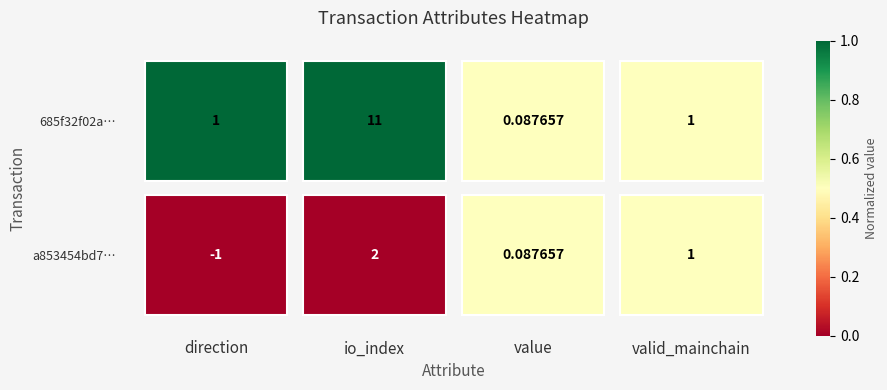

True or false: a853454bd7… has a value of 0 at valid_mainchain.

True